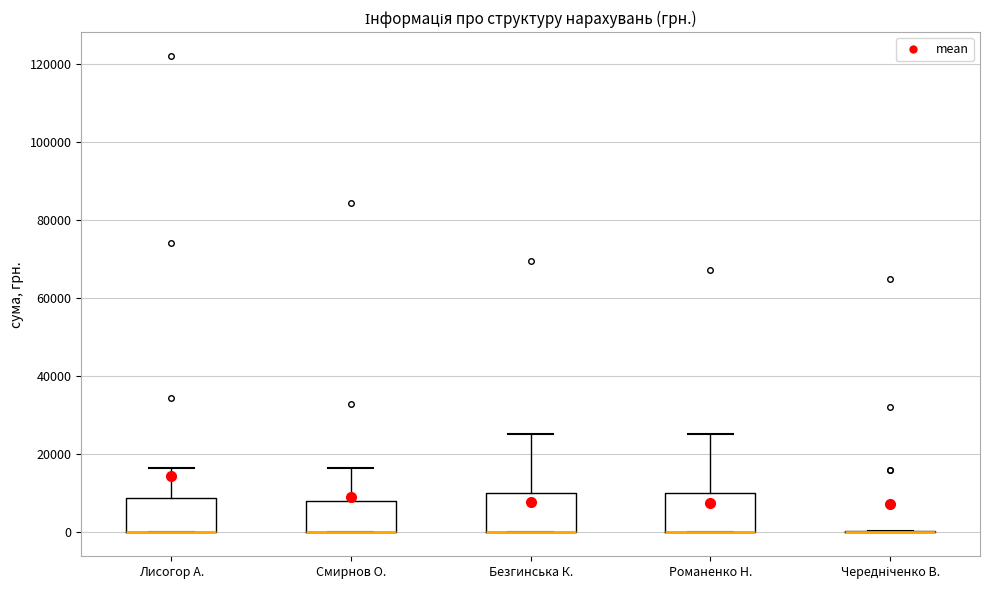

Reading left to right, transcribe this box plot: for each box, give where its median line is, the range the box spans, and where its two whiskers end, as read against the y-axis. The values are not printed on the chart, so give them approximately, as read against the axis.

Лисогор А.: median 0 (drawn on the box's lower edge), box 0 to 8000, whiskers 0 to 16000
Смирнов О.: median 0 (drawn on the box's lower edge), box 0 to 8000, whiskers 0 to 16000
Безгинська К.: median 0 (drawn on the box's lower edge), box 0 to 10000, whiskers 0 to 26000
Романенко Н.: median 0 (drawn on the box's lower edge), box 0 to 10000, whiskers 0 to 26000
Чередніченко В.: box collapsed to a line at 0, whiskers 0 to 0